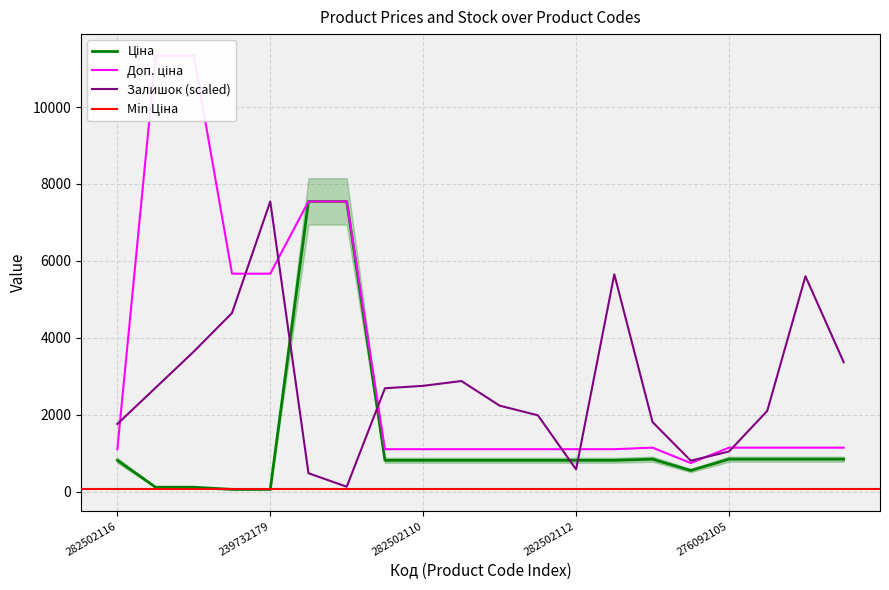

Reading left to right, extract all data points from this chart.

Ціна: 282502116=813.0	239772195=113.3	239772179=113.3	239732195=56.7	239732179=56.7	239682195=7545.9	239682179=7545.9	282502117=813.0	282502110=813.0	282502115=813.0	282502114=813.0	282502113=813.0	282502112=813.0	282502111=813.0	276092108=842.8	276092107=547.8	276092105=842.8	276092104=842.8	276092103=842.8	276092035=842.8
Доп. ціна: 282502116=1101.8	239772195=11334.0	239772179=11334.0	239732195=5667.0	239732179=5667.0	239682195=7545.9	239682179=7545.9	282502117=1101.8	282502110=1101.8	282502115=1101.8	282502114=1101.8	282502113=1101.8	282502112=1101.8	282502111=1101.8	276092108=1142.1	276092107=742.0	276092105=1142.1	276092104=1142.1	276092103=1142.1	276092035=1142.1
Залишок: 282502116=1757.8	239772195=2699.4	239772179=3641.1	239732195=4645.6	239732179=7545.9	239682195=477.1	239682179=125.6	282502117=2686.9	282502110=2749.7	282502115=2875.2	282502114=2234.9	282502113=1983.8	282502112=577.6	282502111=5650.0	276092108=1808.0	276092107=803.6	276092105=1042.1	276092104=2096.8	276092103=5599.8	276092035=3364.9